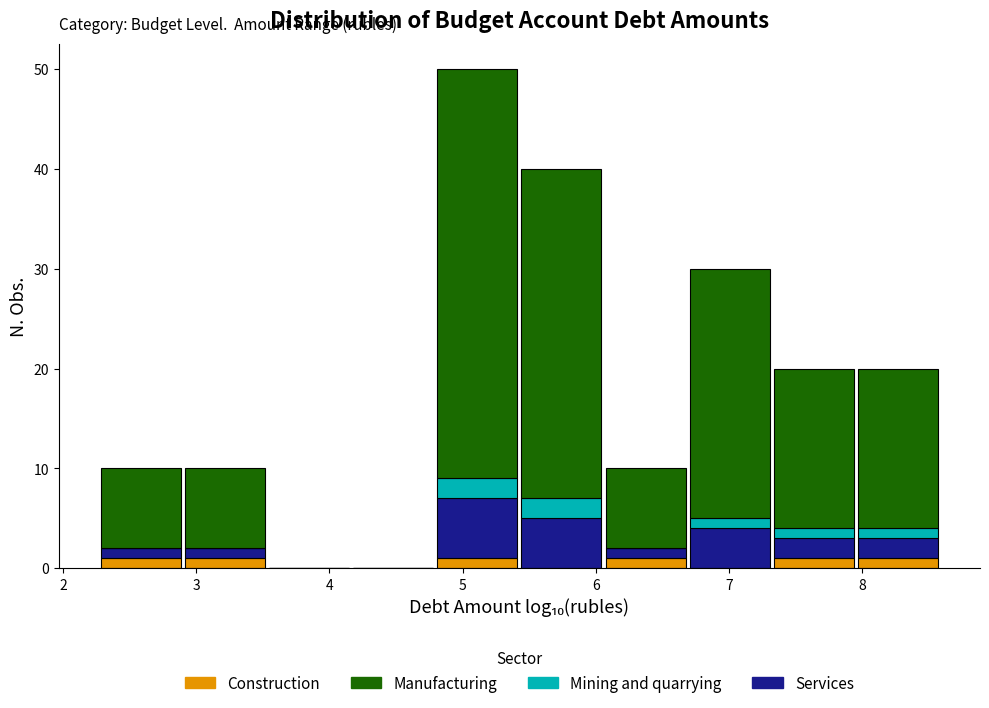

Which range on the x-axis has the tallest stacked bar (by total height)?

4.8 to 5.4